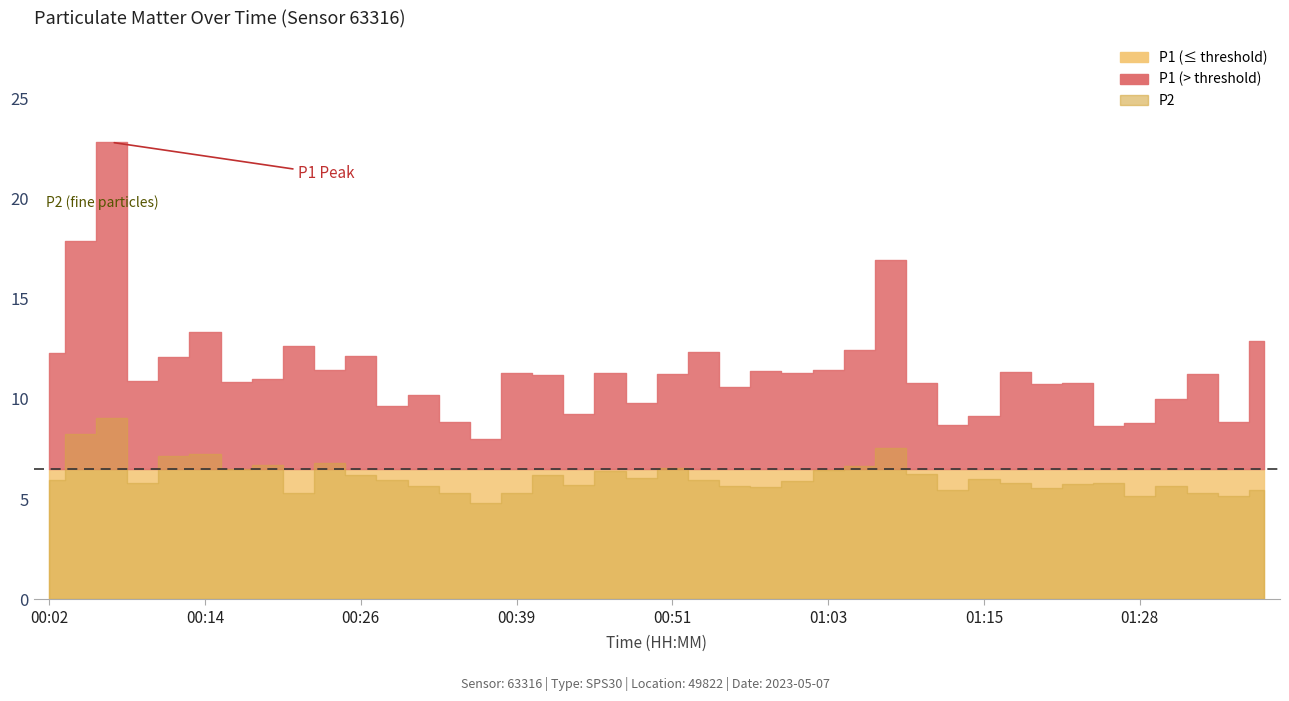

Which series has the largest total across all categories?

P1